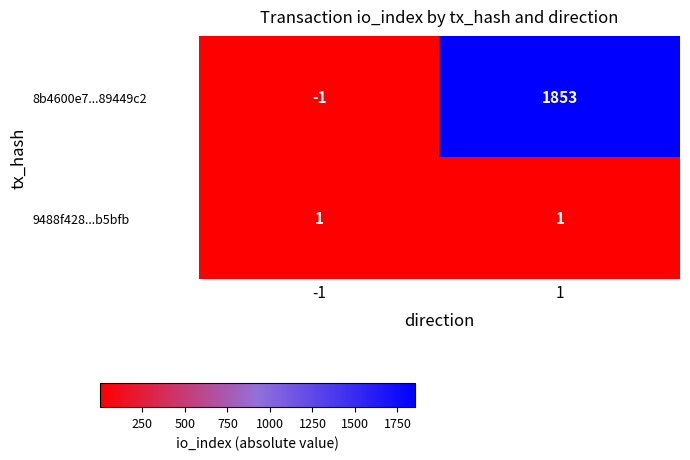

Is it true that 8b4600e7...89449c2 equals -2 at -1?

False